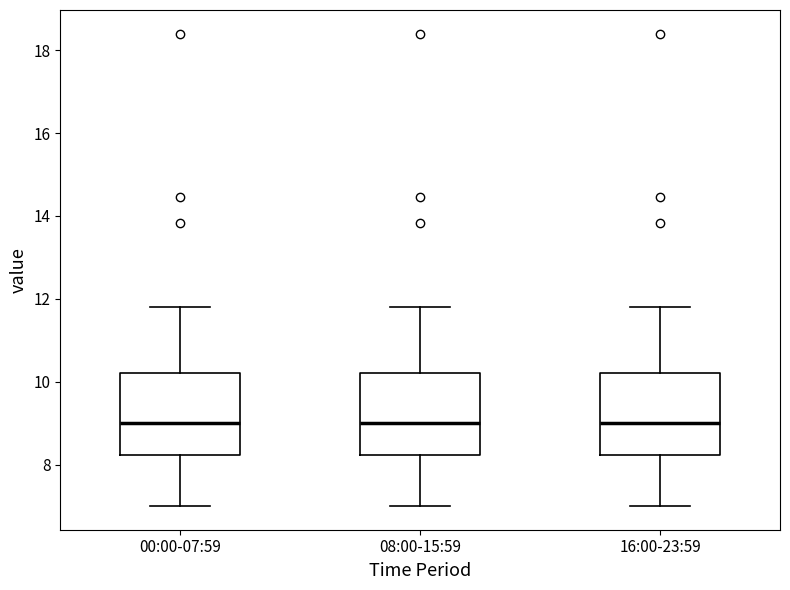

Where does the median line of the box for 08:00-15:59 sit on the y-axis? The values are not printed on the chart, so give them approximately, as read against the axis.

9.0